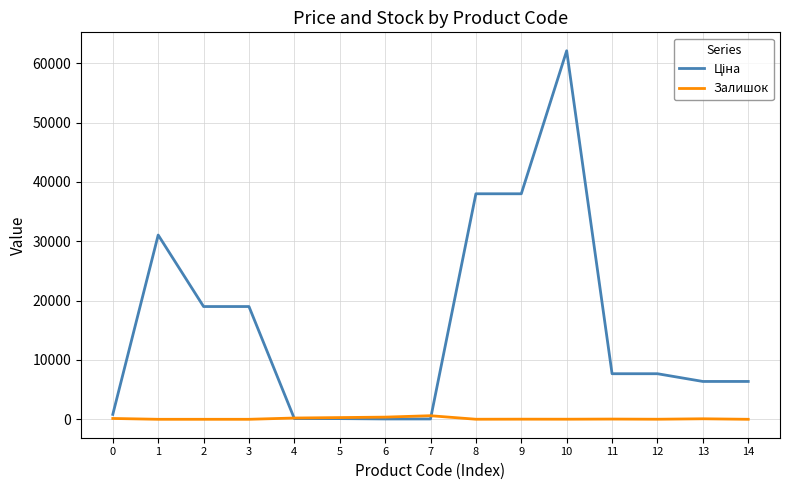

What is the greatest value displayed?

62116.9